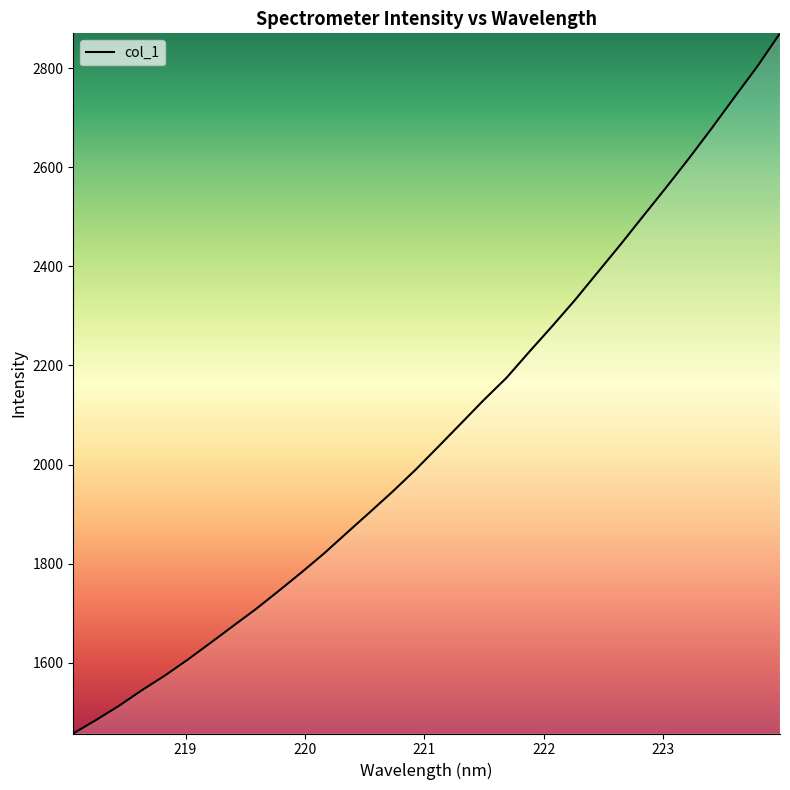

What is the greatest value displayed?

2870.3